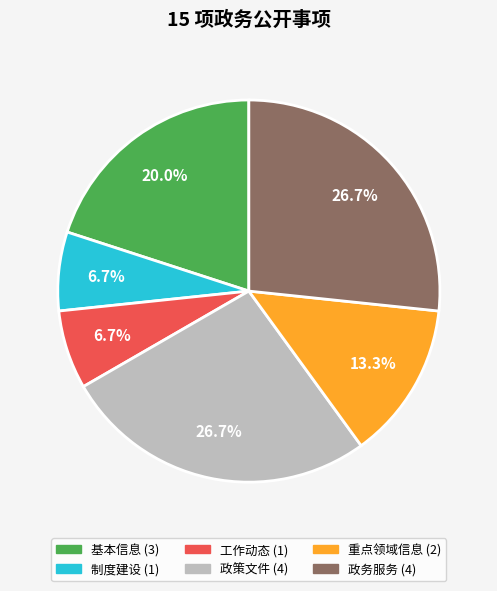

Approximately how many times larger is the value at 政策文件 compared to 制度建设?

4.0